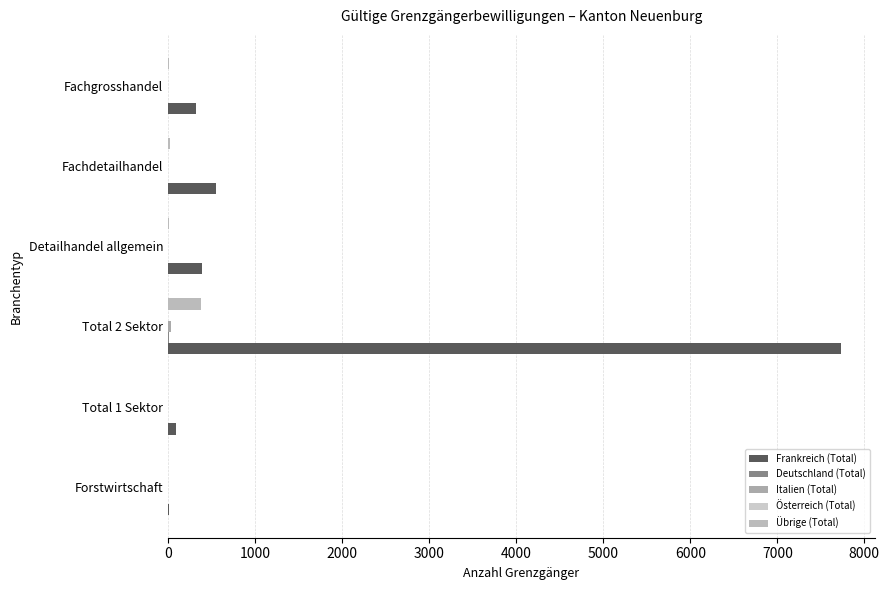

Which series has the widest spread of values?

Frankreich (Total)